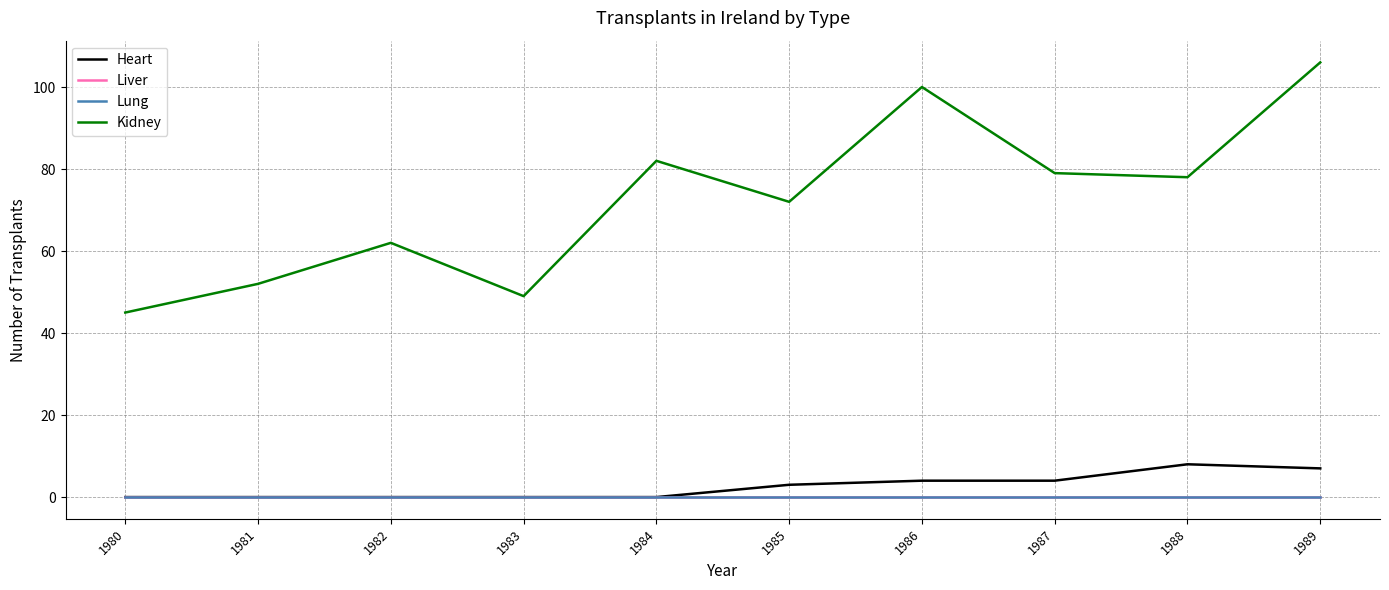

Read the Kidney value at 1989, to the nearest 10.

110